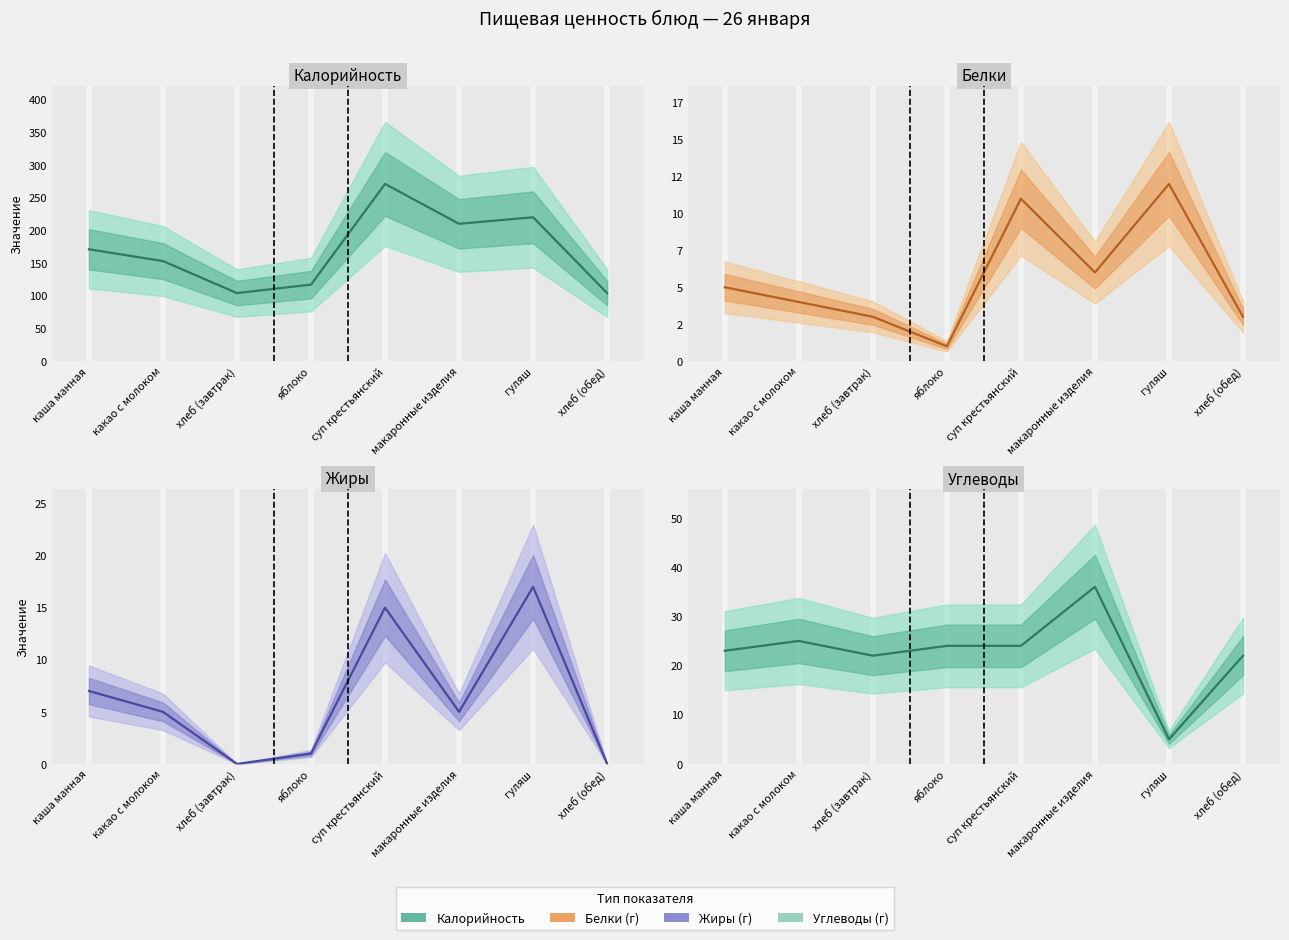

What are all the series names shown in the legend?

Калорийность, Белки, Жиры, Углеводы